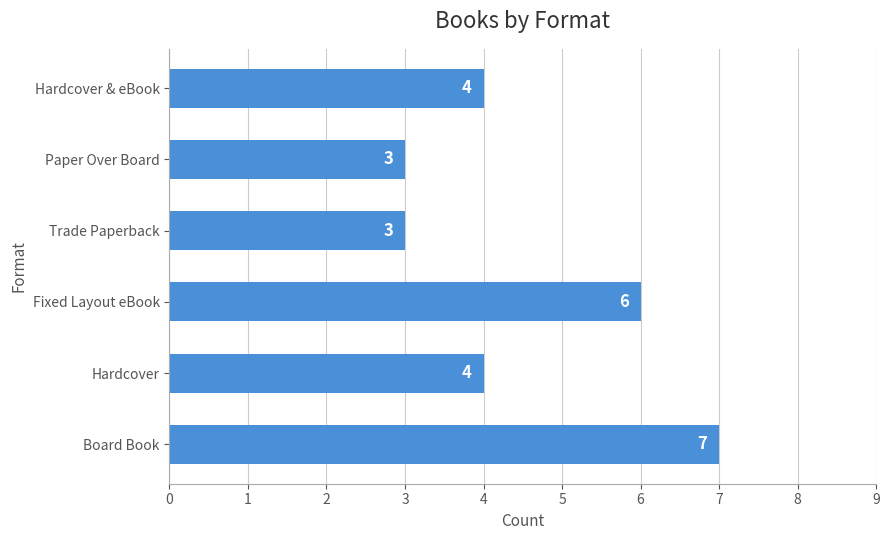

What is the difference between the maximum and minimum values?

4